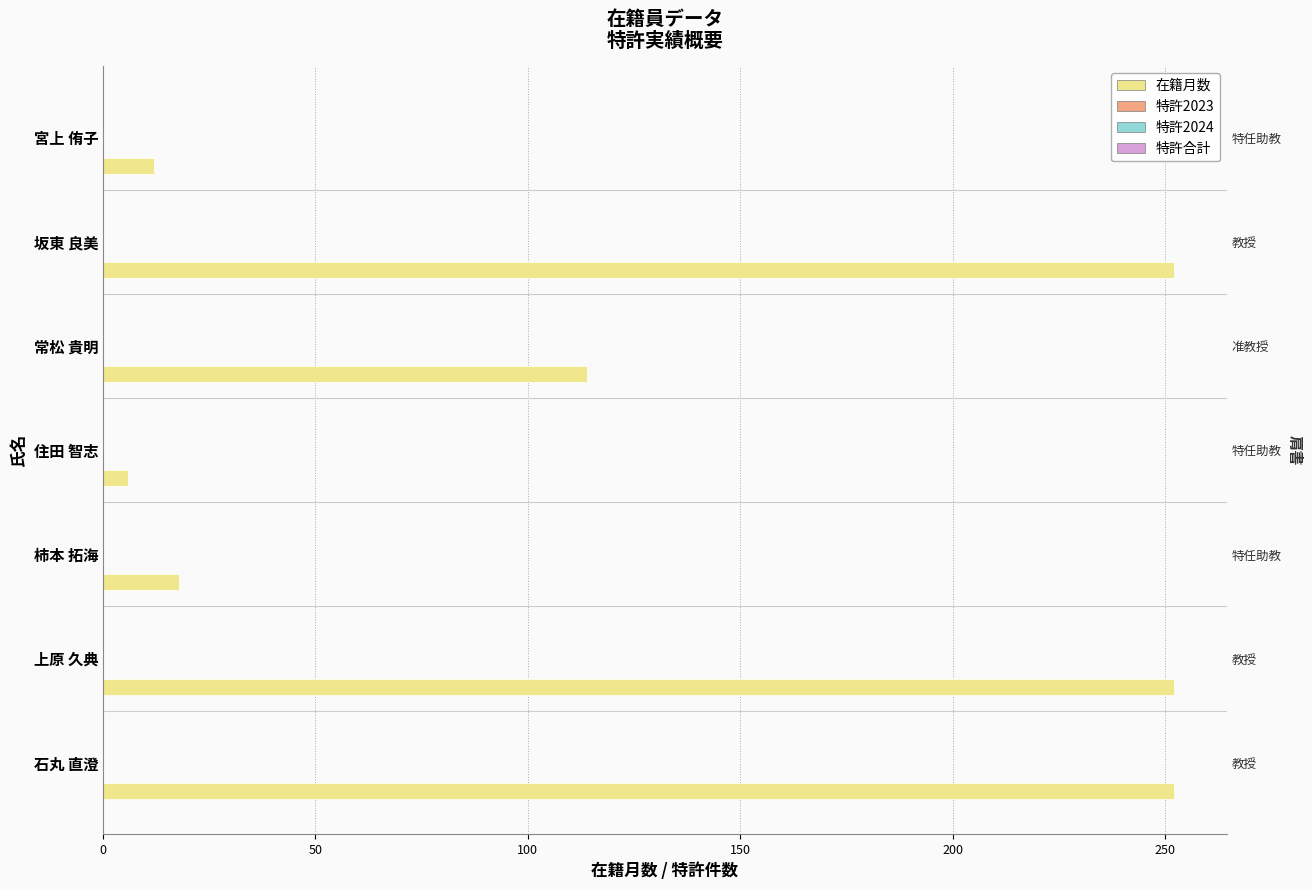

How many categories are shown in the chart?

7